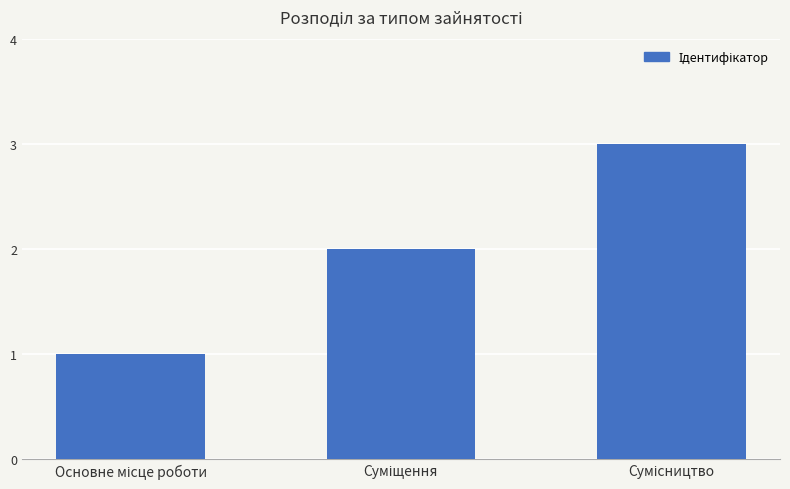

What is the difference between the second highest and minimum values?

1